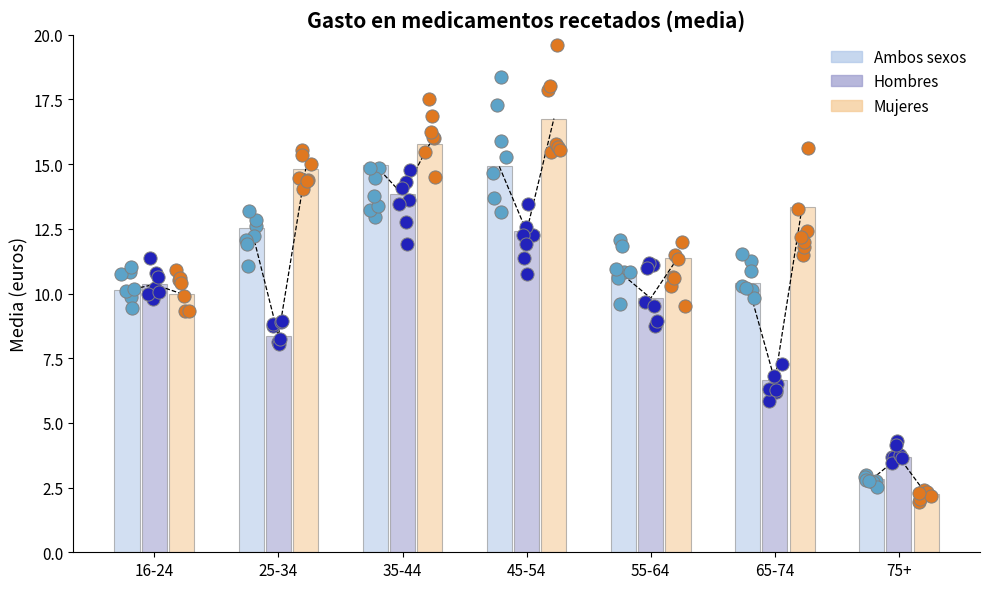

Is the value of Ambos sexos at 45-54 greater than the value of Hombres at 35-44?

Yes